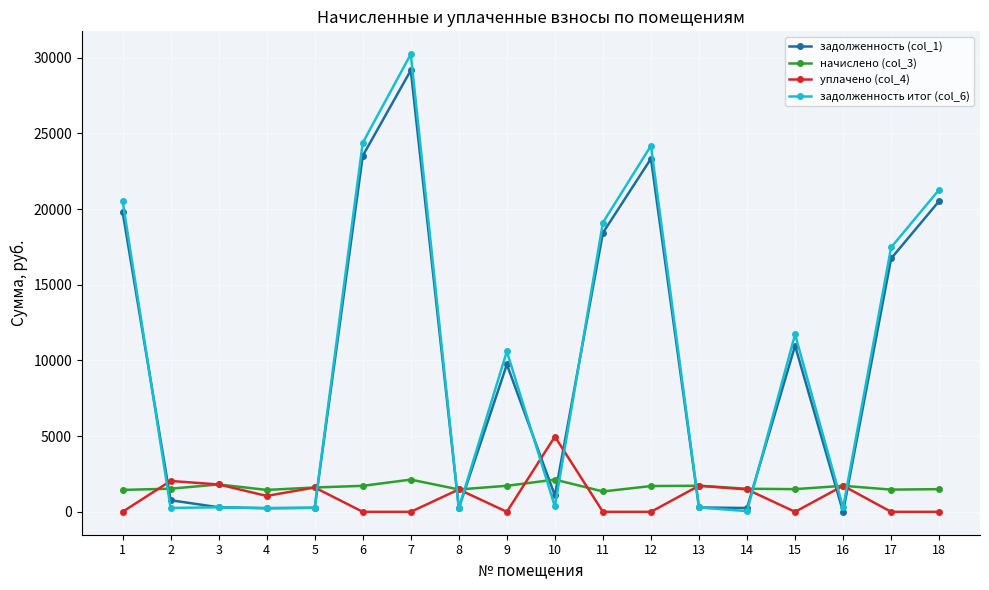

Rank the series at 2 from lowest to highest value.

задолженность итог (col_6), задолженность (col_1), начислено (col_3), уплачено (col_4)